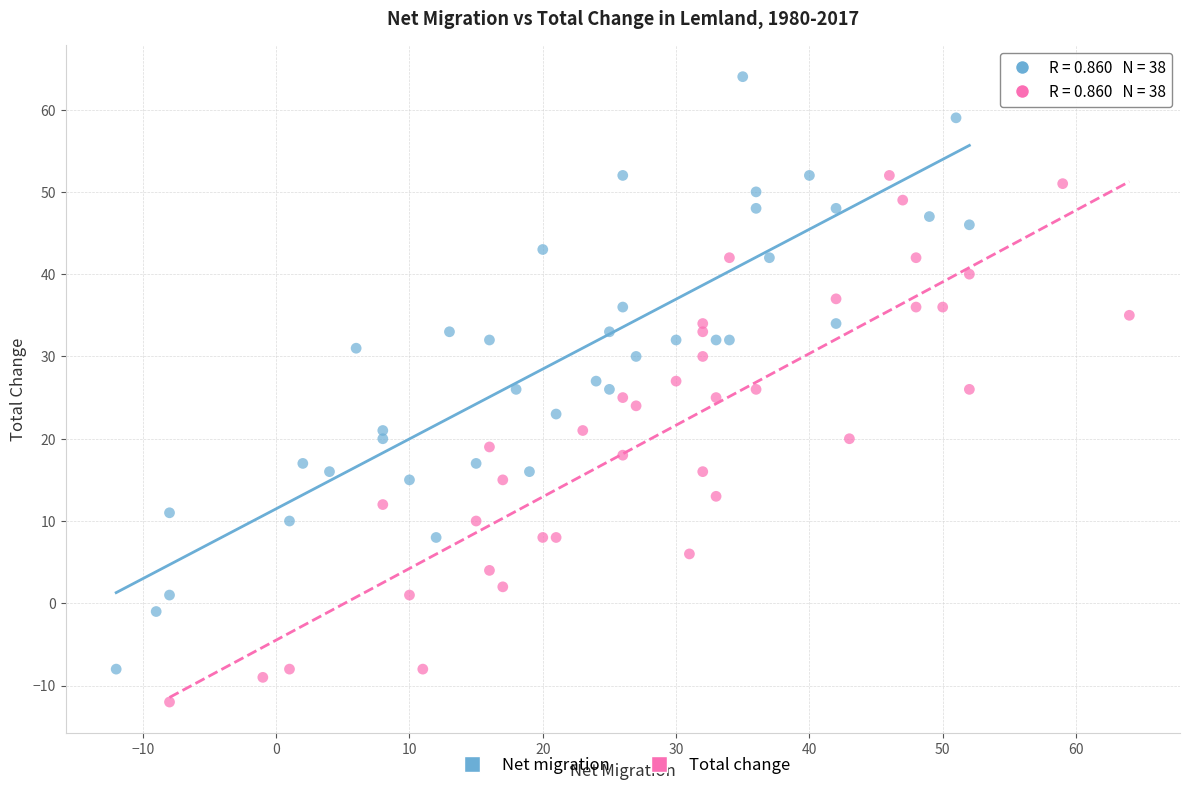

Which series has the widest spread of Y values?

Net migration